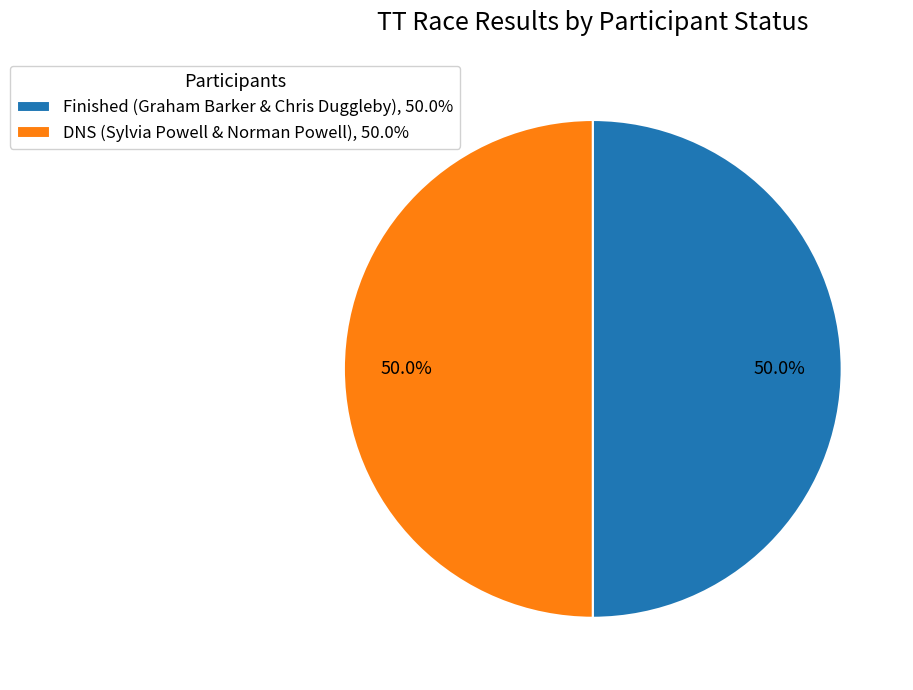

Approximately how many times larger is the value at Finished (Graham Barker & Chris Duggleby), 50.0% compared to DNS (Sylvia Powell & Norman Powell), 50.0%?

1.0